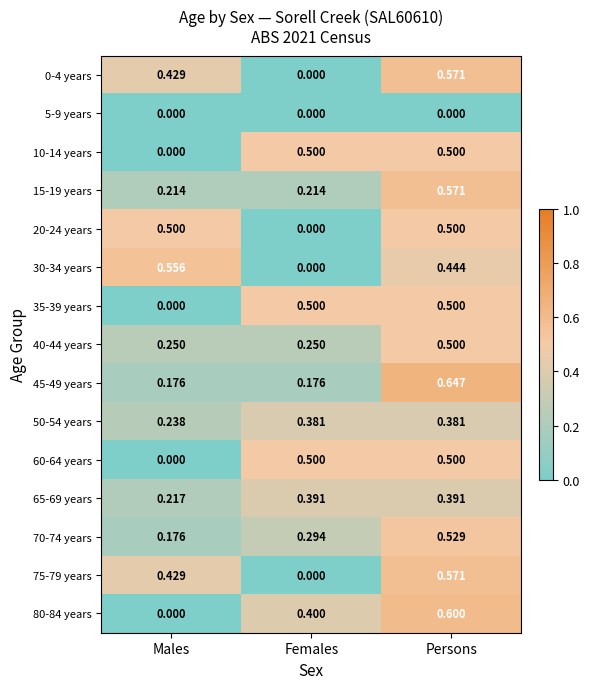

Which label corresponds to the largest value in the chart?

Persons